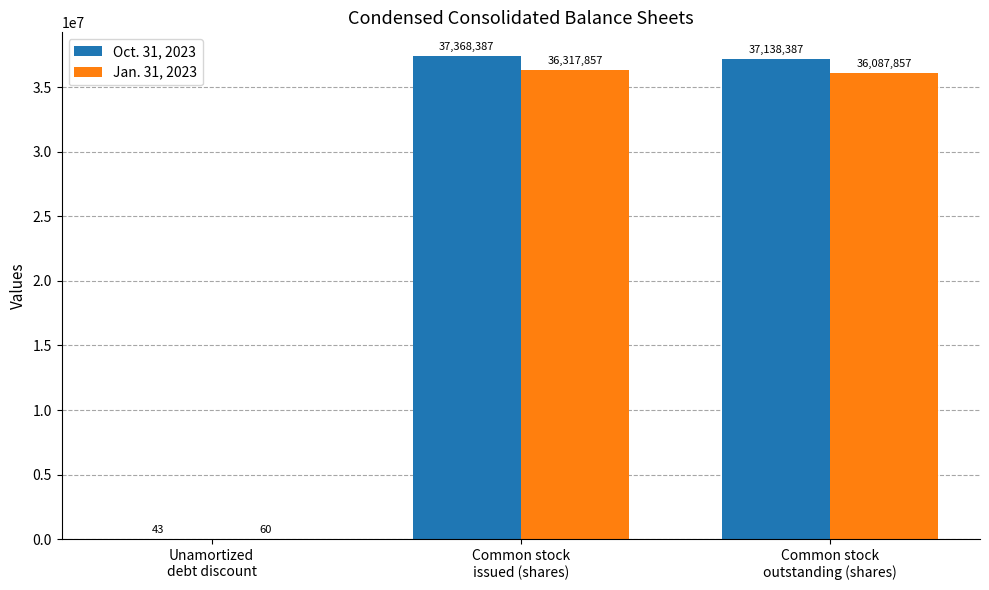

Which series has the largest total across all categories?

Oct. 31, 2023